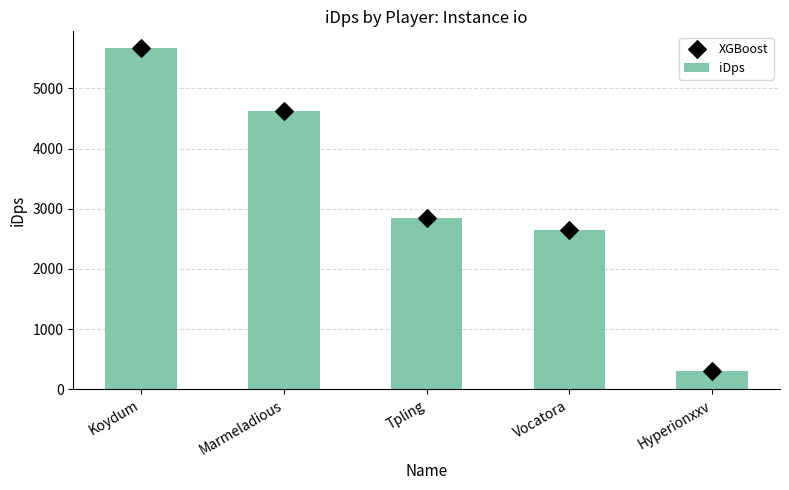

Which series has the largest total across all categories?

iDps